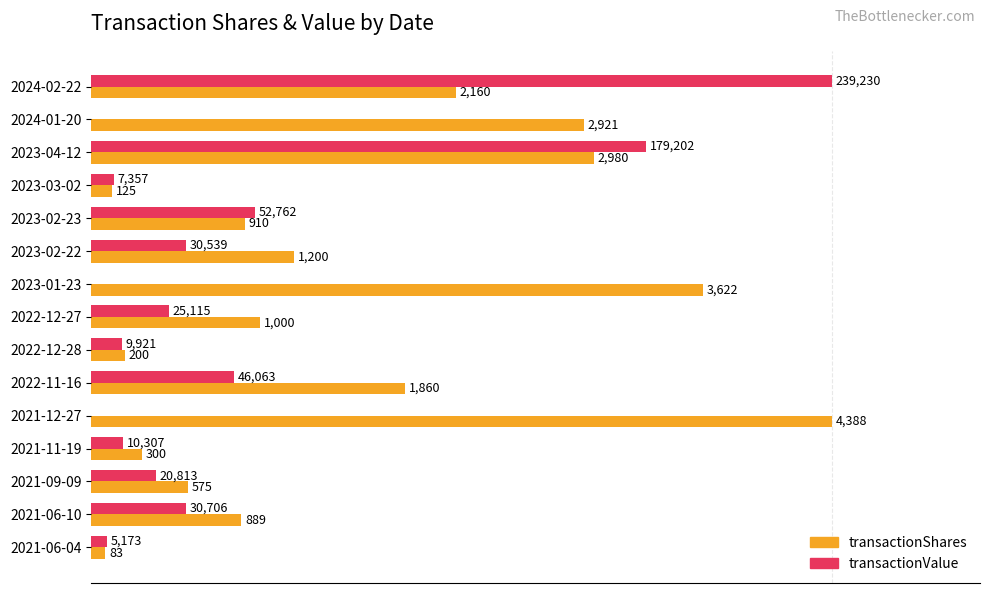

What are all the series names shown in the legend?

transactionShares, transactionValue